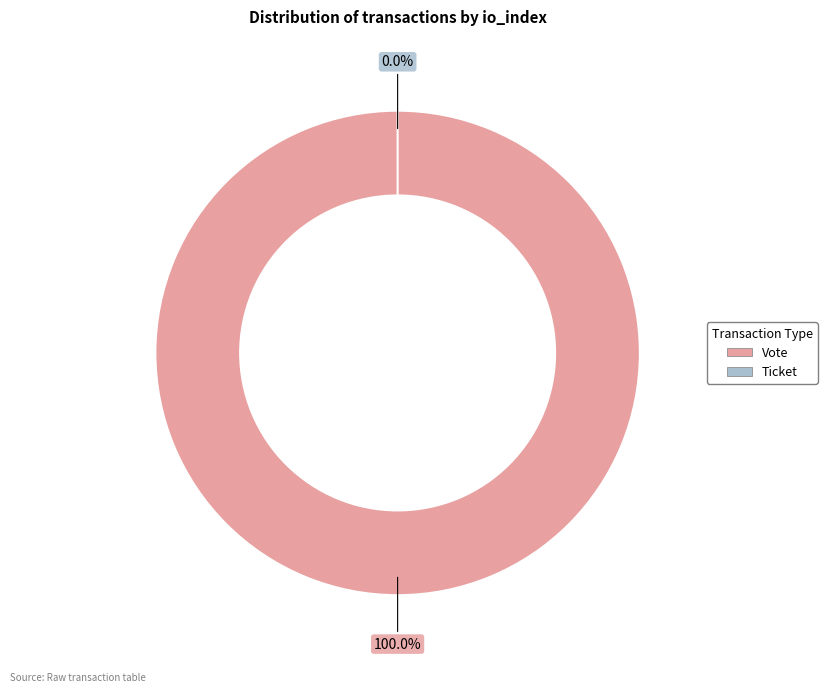

Is it true that Ticket is 1% of the pie?

False